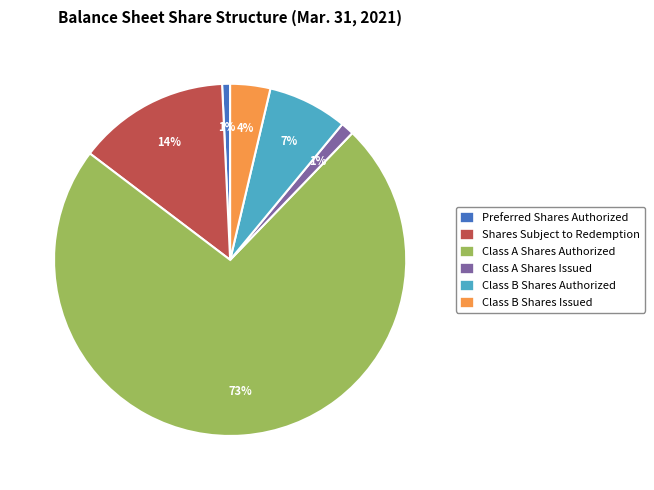

Combined, do Preferred Shares Authorized and Class B Shares Issued account for over 50%?

No